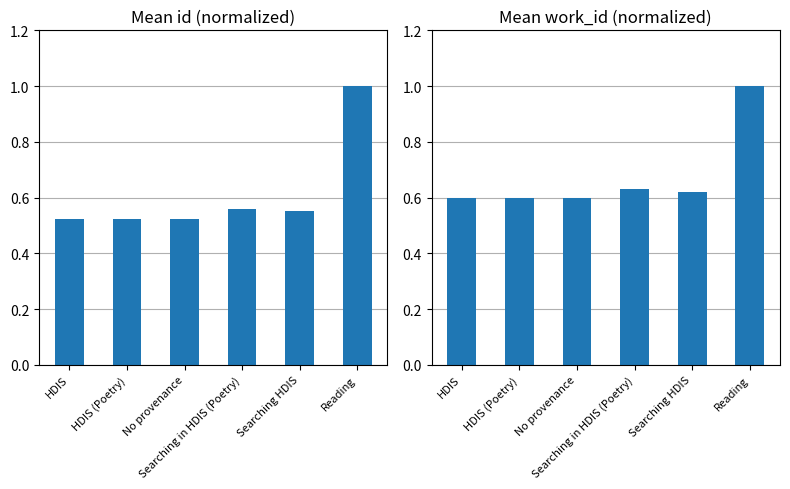

Where is Mean id nearest to the value 0?

HDIS